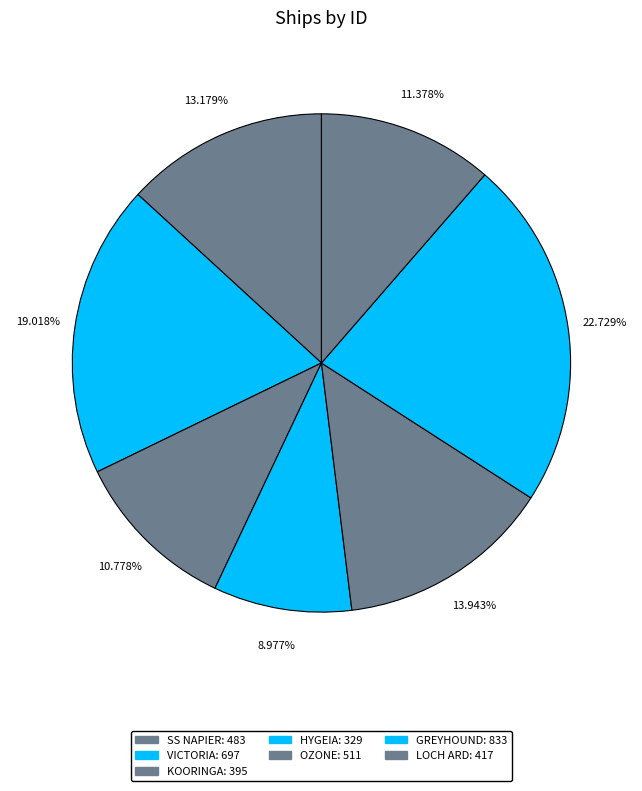

To the nearest percent, what is the average slice percentage?

14%